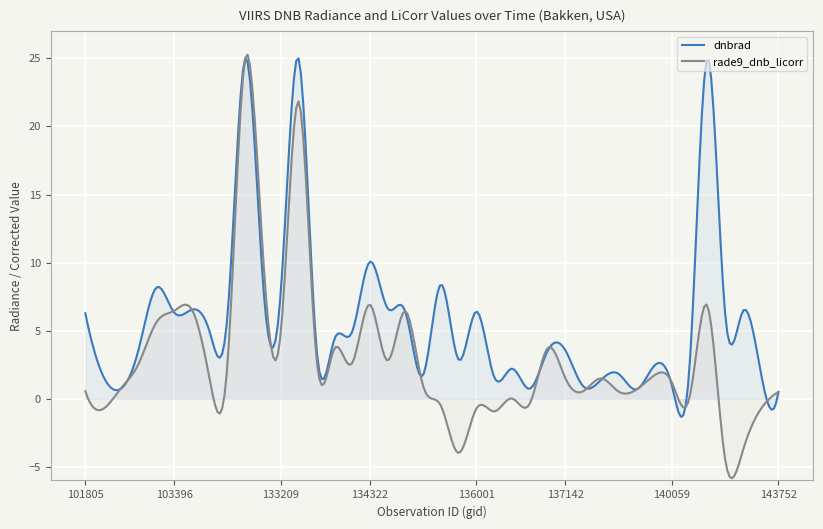

Is it true that rade9_dnb_licorr equals 2.1 at 133584?

False